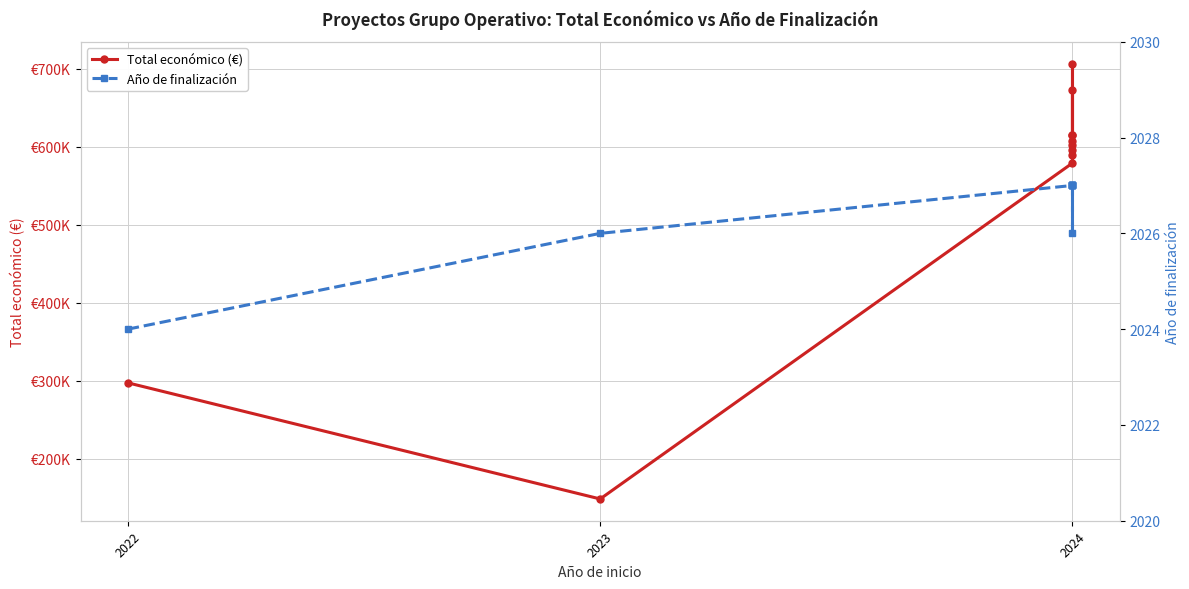

True or false: Año de finalización and Total económico (€) intersect in this chart.

False